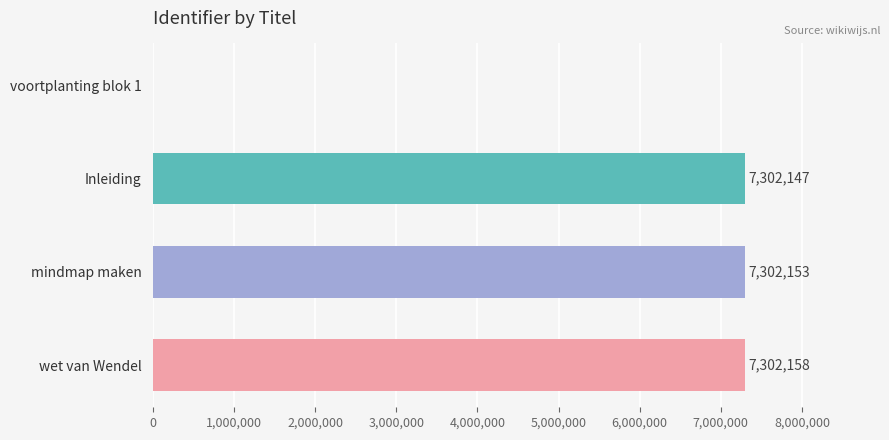

What is the sum of the values at Inleiding and wet van Wendel?

14604305